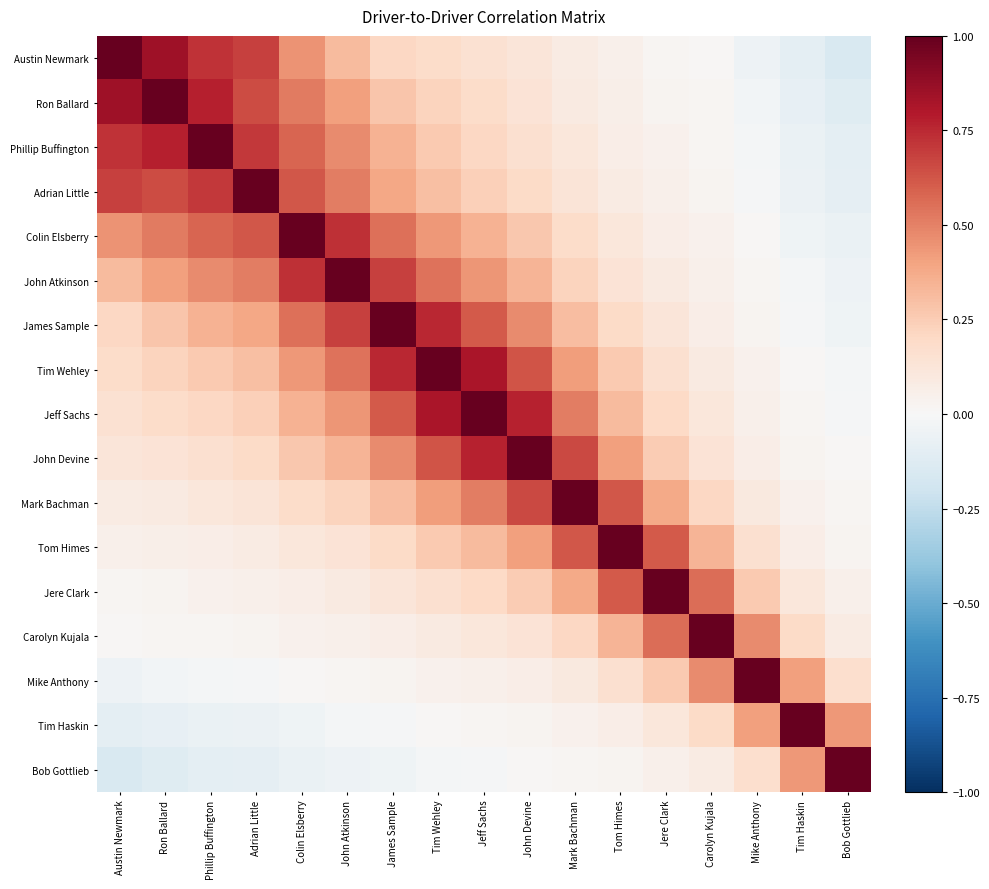

Rank the series by their maximum value, from lowest to highest.

Austin Newmark, Ron Ballard, Phillip Buffington, Adrian Little, Colin Elsberry, John Atkinson, James Sample, Tim Wehley, Jeff Sachs, John Devine, Mark Bachman, Tom Himes, Jere Clark, Carolyn Kujala, Mike Anthony, Tim Haskin, Bob Gottlieb